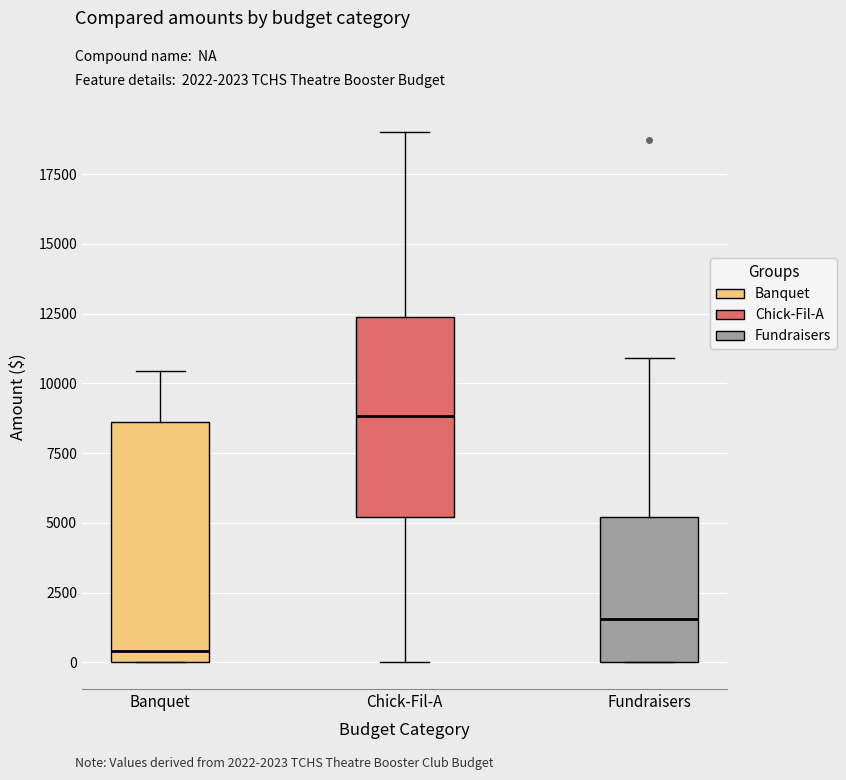

Which box is the tallest, from its lower edge to its upper edge?

Banquet